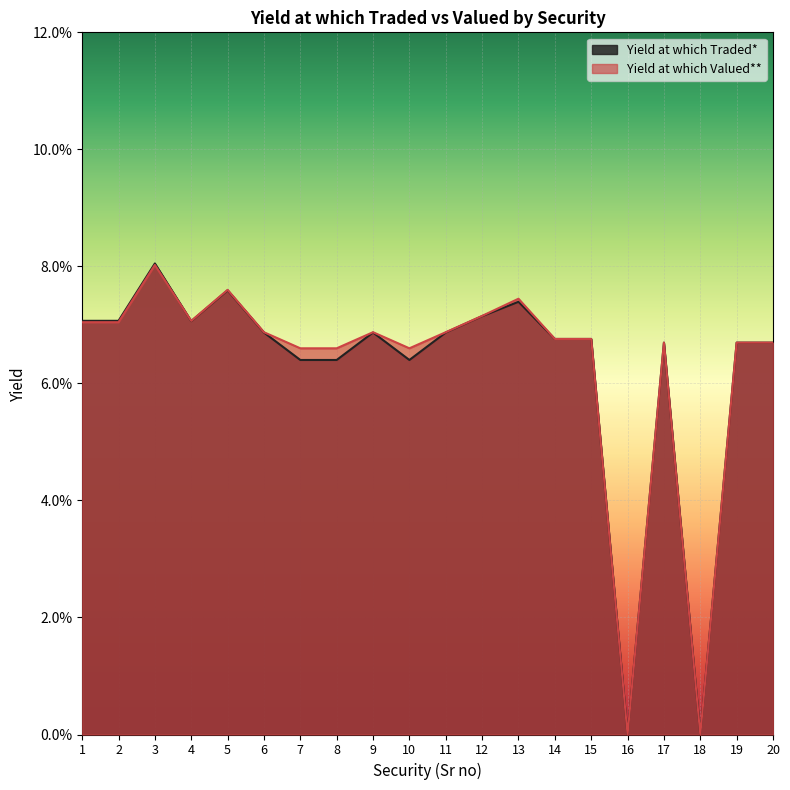

Reading left to right, transcribe all the data shown in this chart.

Yield at which Traded*: 1=0.1	2=0.1	3=0.1	4=0.1	5=0.1	6=0.1	7=0.1	8=0.1	9=0.1	10=0.1	11=0.1	12=0.1	13=0.1	14=0.1	15=0.1	16=0.0	17=0.1	18=0.0	19=0.1	20=0.1
Yield at which Valued**: 1=0.1	2=0.1	3=0.1	4=0.1	5=0.1	6=0.1	7=0.1	8=0.1	9=0.1	10=0.1	11=0.1	12=0.1	13=0.1	14=0.1	15=0.1	16=0.0	17=0.1	18=0.0	19=0.1	20=0.1